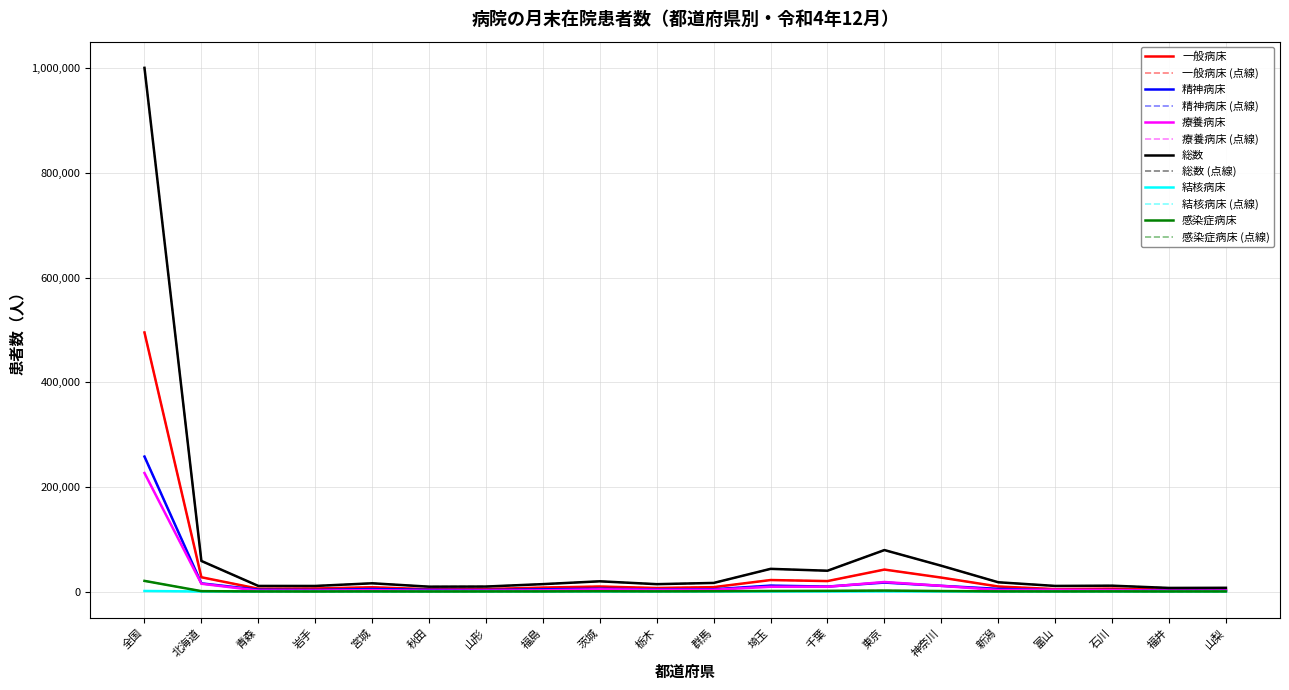

Does the chart display data point markers on the line(s)?

No